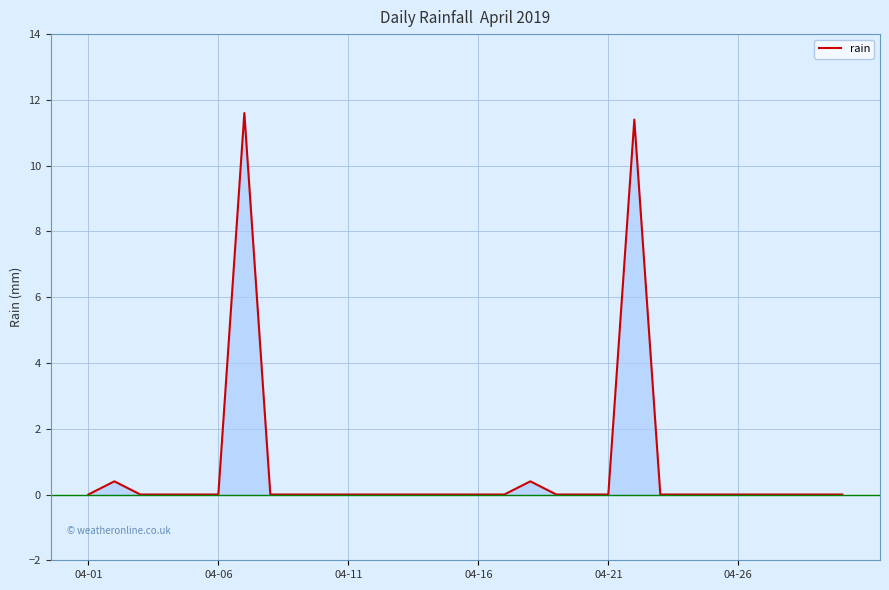

What is the maximum value shown in the chart?

11.6